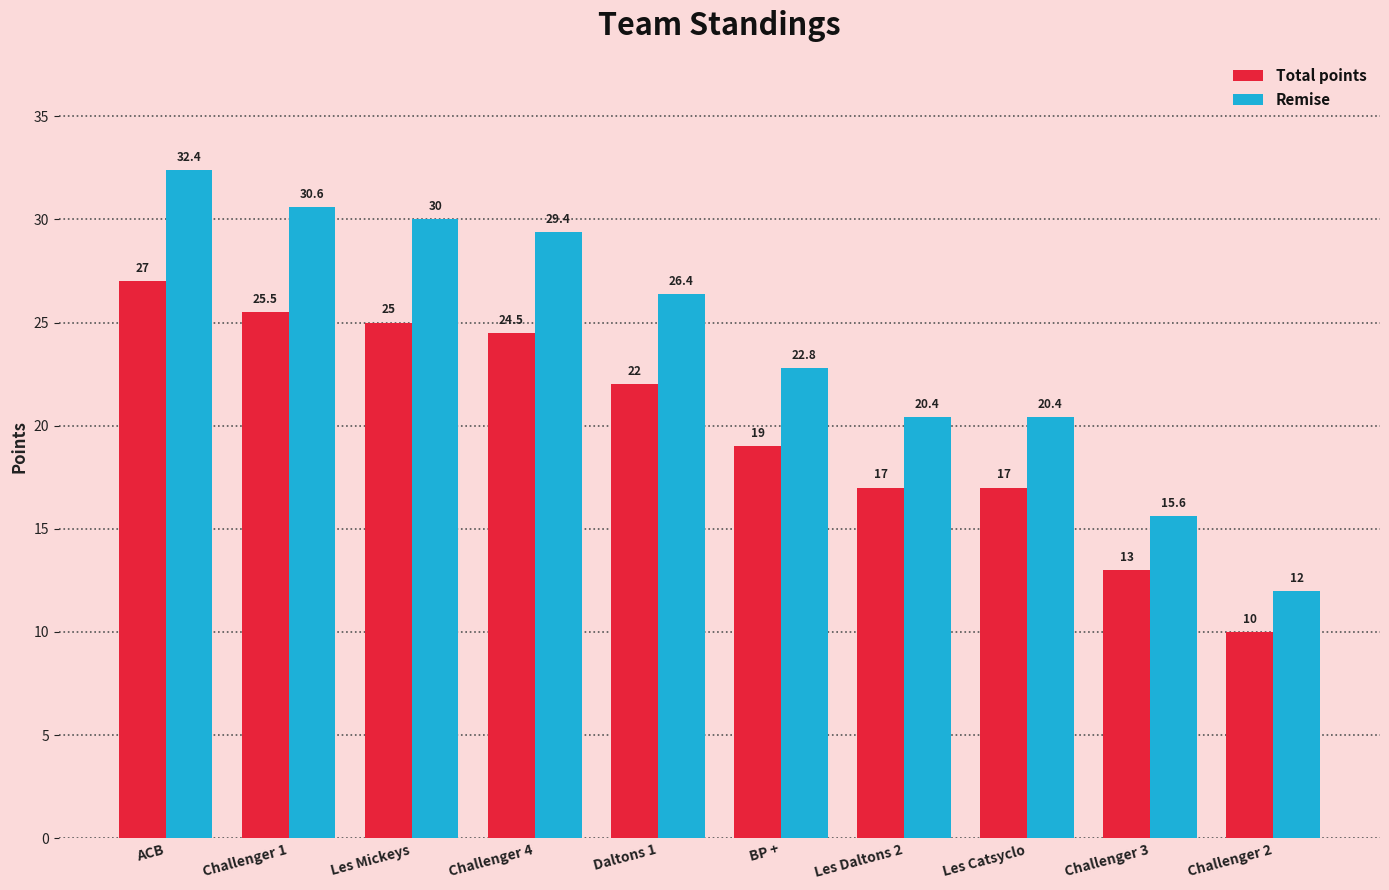

What is the difference between the second highest and minimum values in the Remise series?

18.6